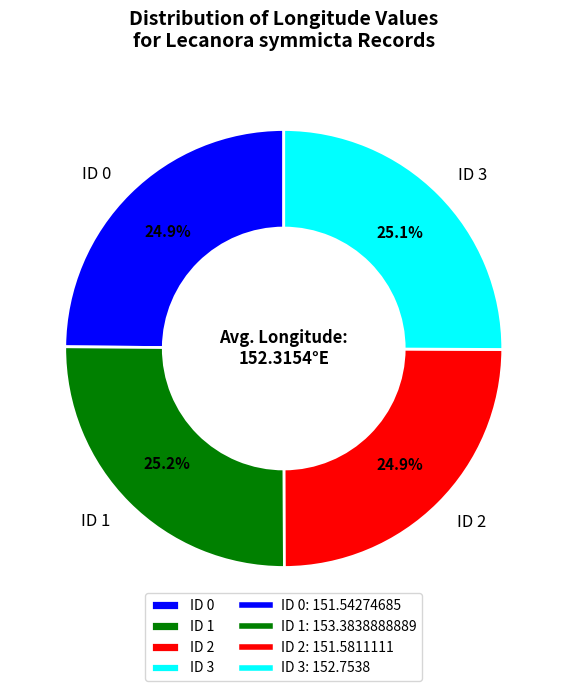

Approximately how many times larger is the value at ID 0 compared to ID 1?

1.0